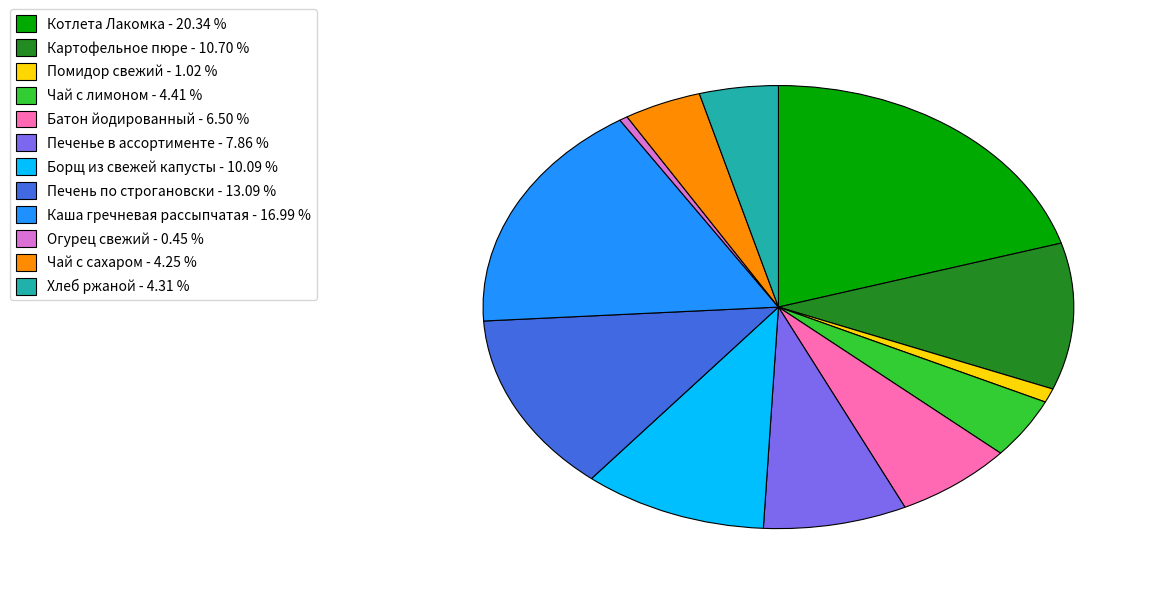

Which has a higher value, Хлеб ржаной - 4.31 % or Помидор свежий - 1.02 %?

Хлеб ржаной - 4.31 %